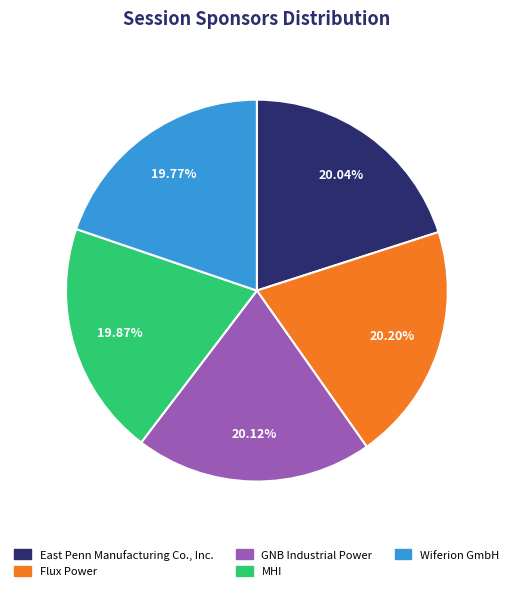

Approximately how many times larger is the value at MHI compared to Wiferion GmbH?

1.0